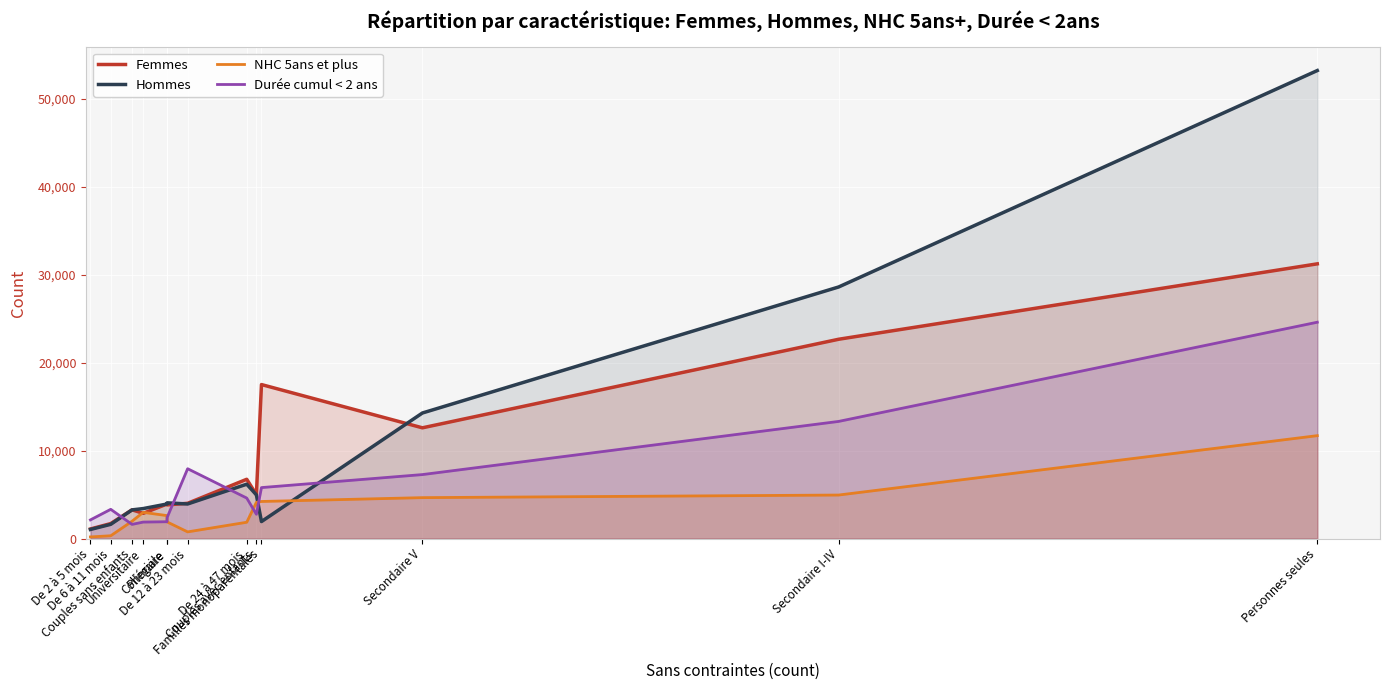

How many lines are shown in the chart?

4